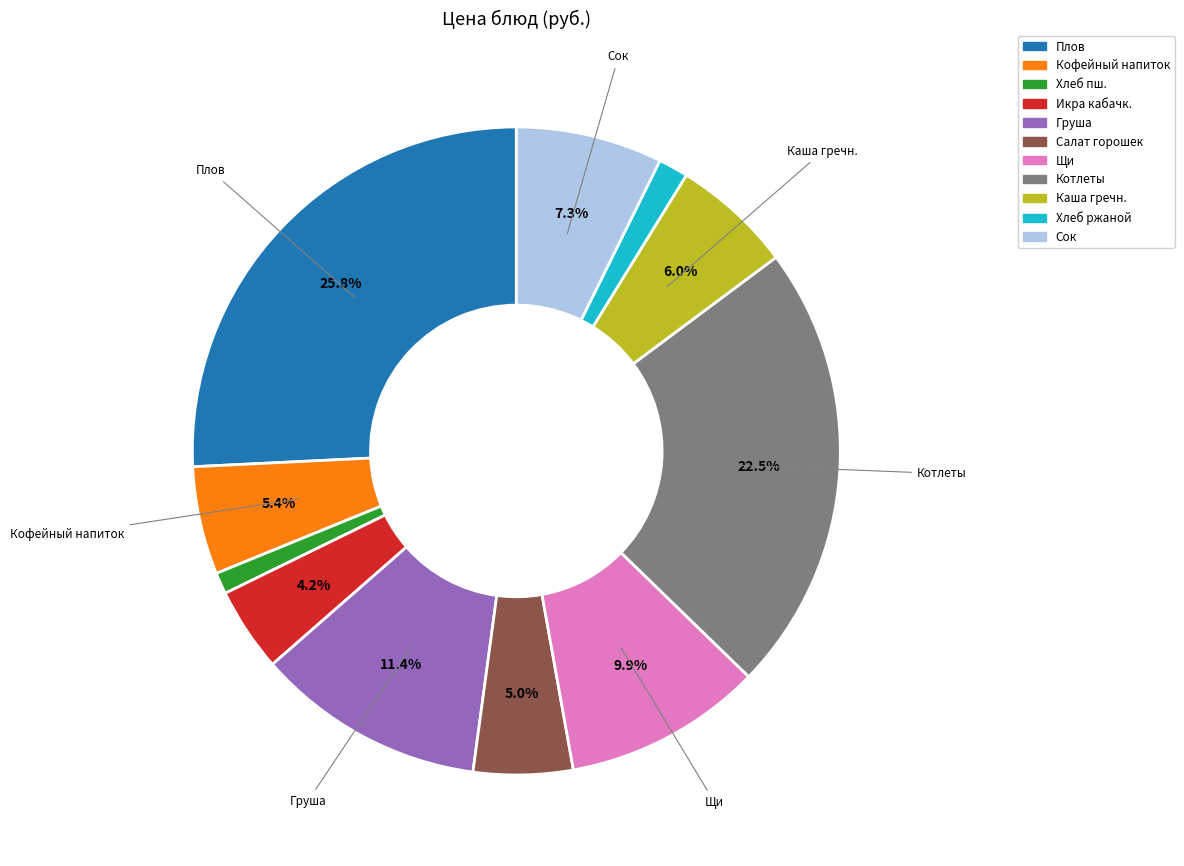

To the nearest percent, what is the difference between the largest and smallest slice percentages?

25%